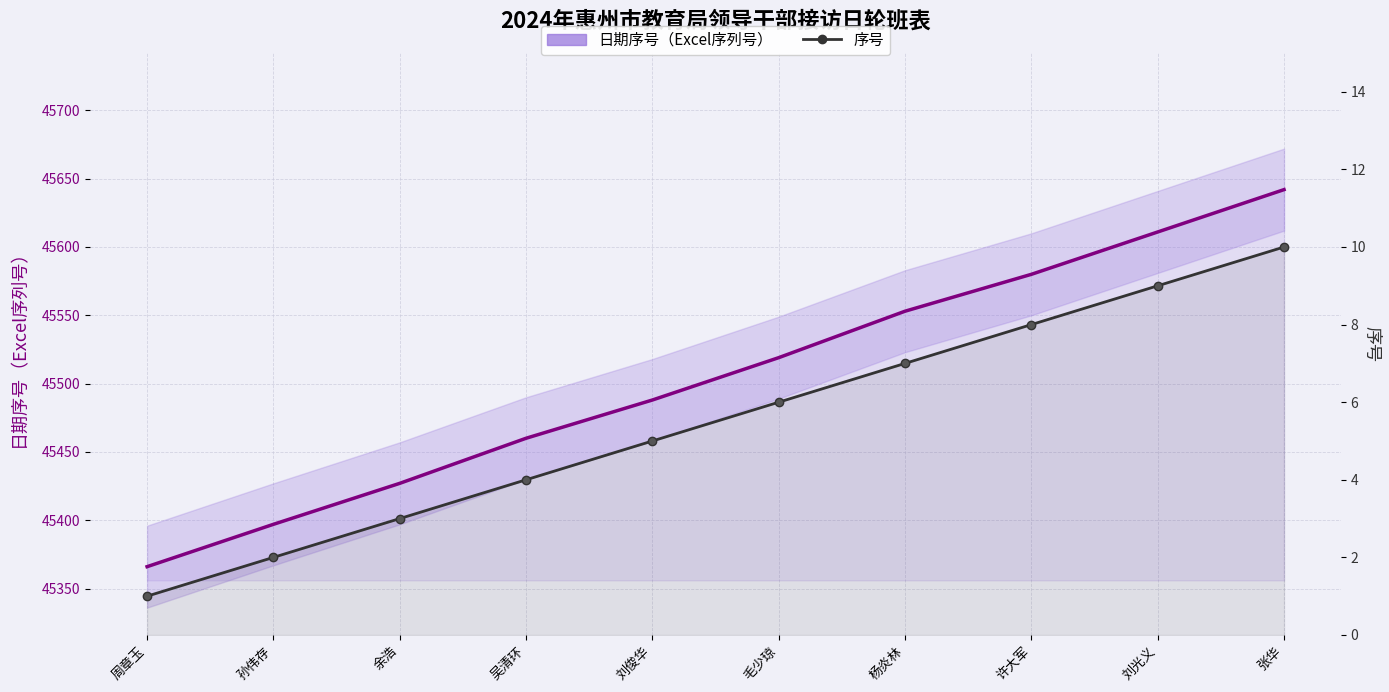

True or false: 日期序号（Excel序列号） and 序号 intersect in this chart.

False